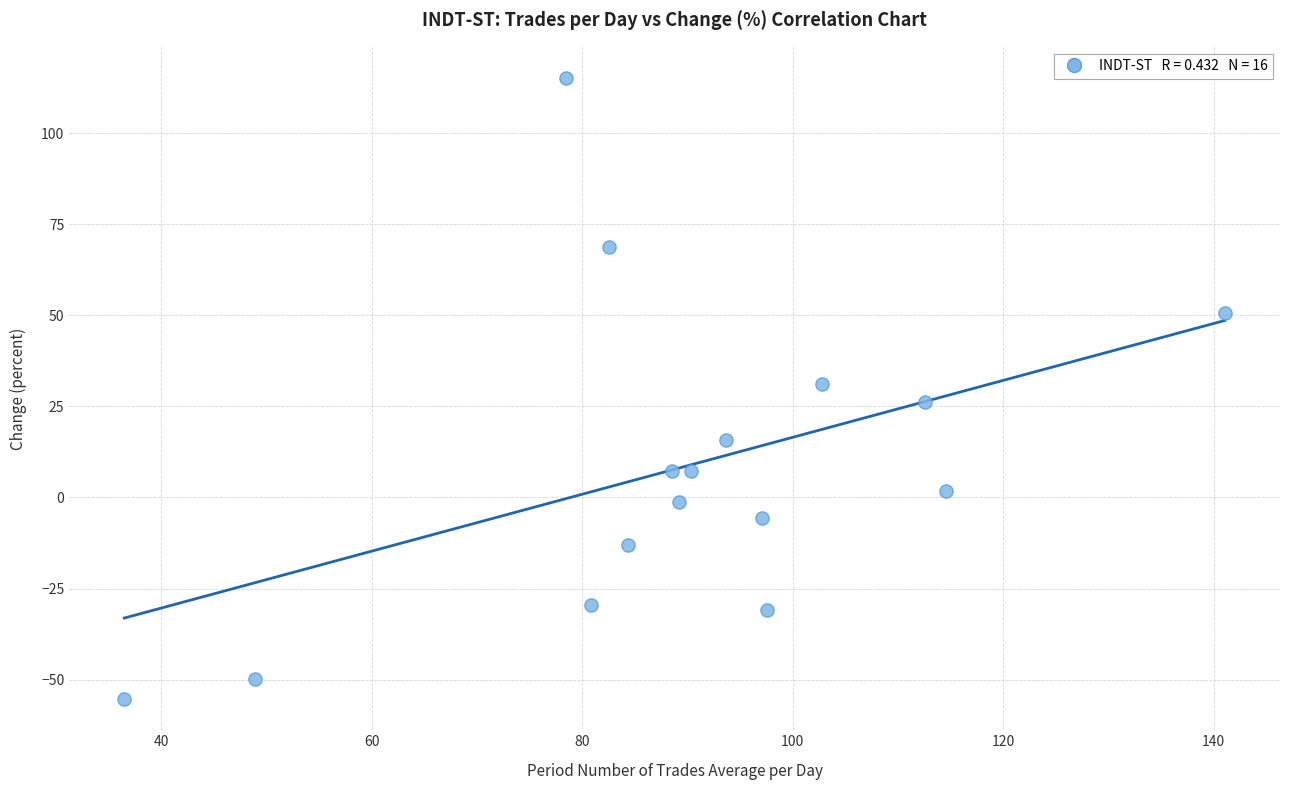

What is the range of X values (max minus min)?

104.6